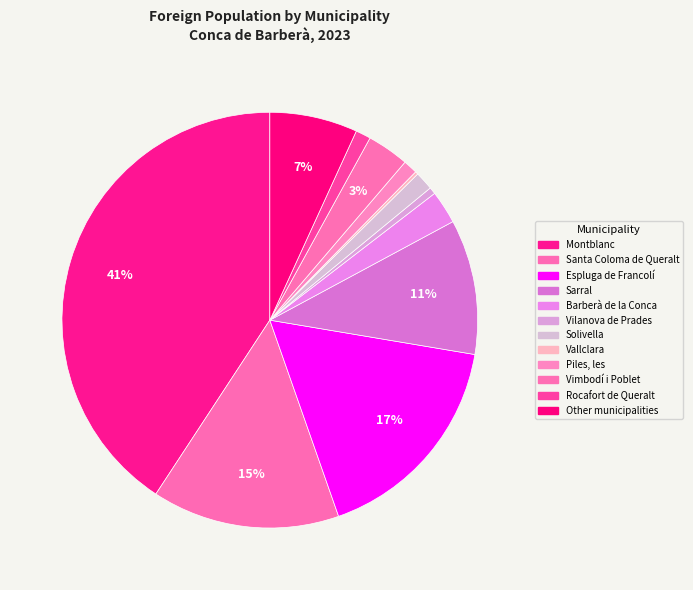

What percentage is the Rocafort de Queralt slice, to the nearest percent?

1%